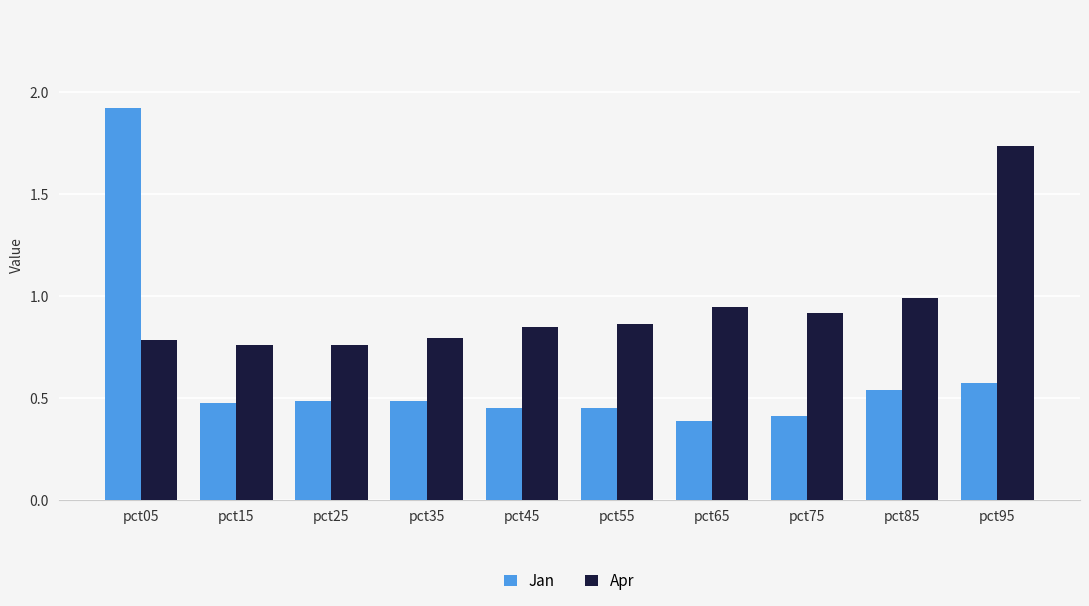

True or false: Apr has a value of 0.5 at pct05.

False